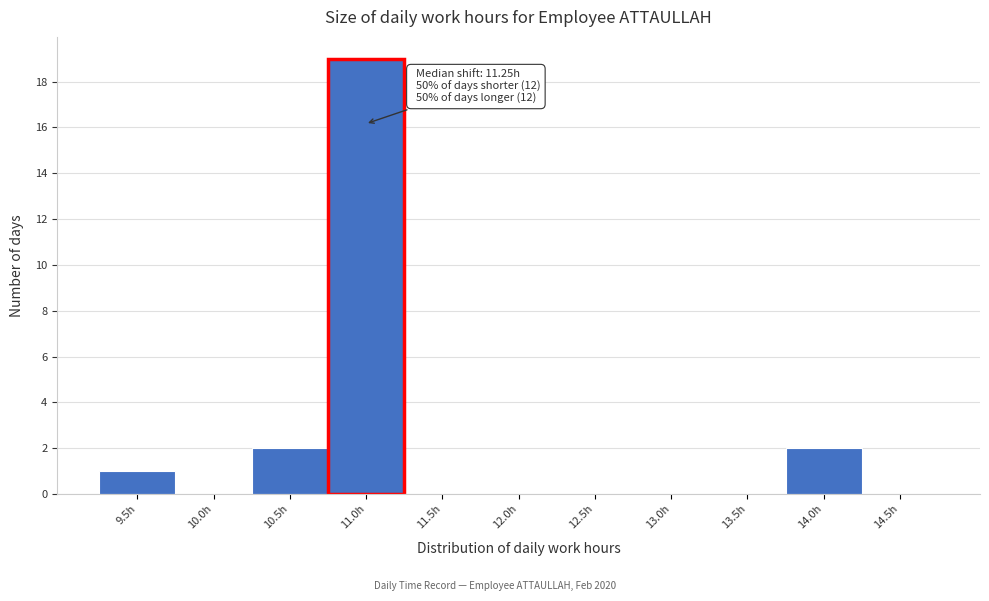

Reading left to right, what are all the values shown in this chart?

9.5h=1	10.0h=0	10.5h=2	11.0h=19	11.5h=0	12.0h=0	12.5h=0	13.0h=0	13.5h=0	14.0h=2	14.5h=0